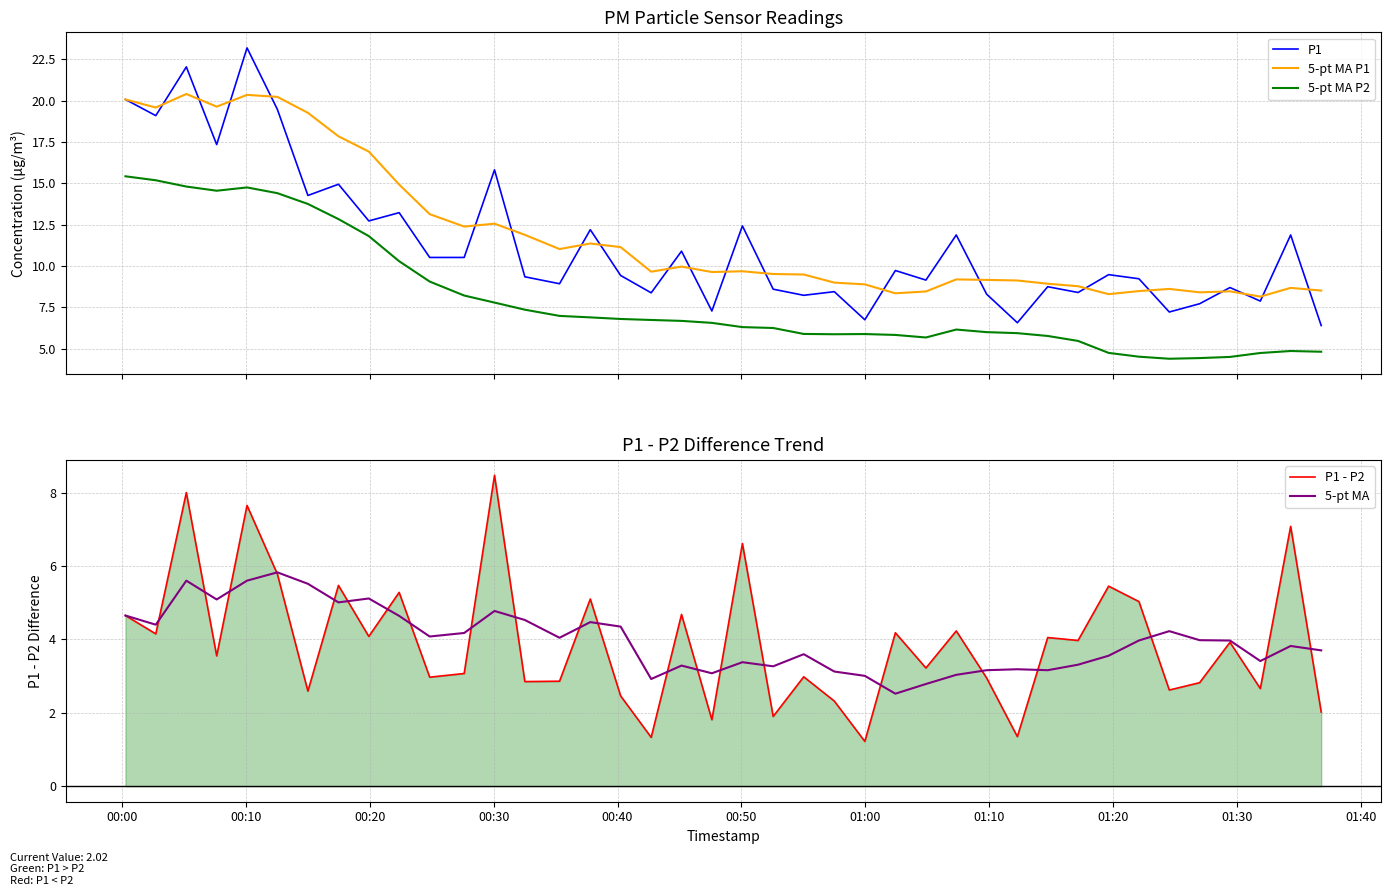

What is the lowest value of the 5-pt MA P1 series?

8.2